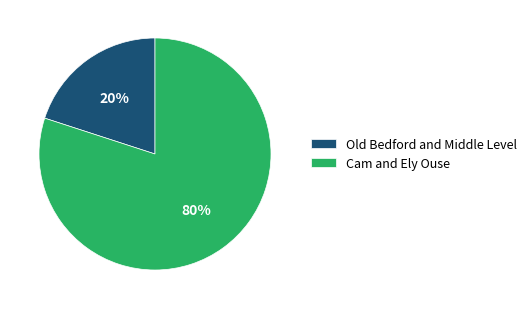

Between Cam and Ely Ouse and Old Bedford and Middle Level, which is larger?

Cam and Ely Ouse